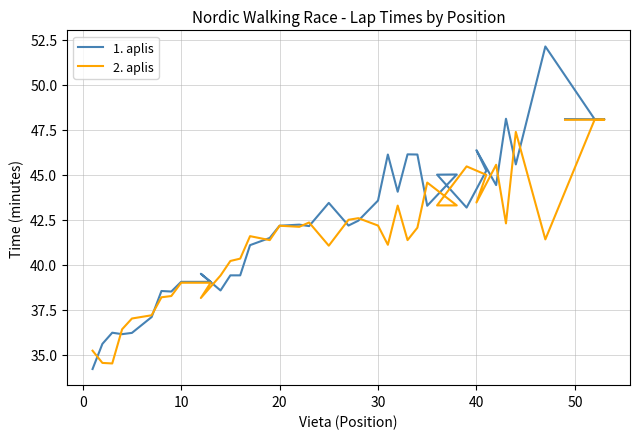

What is the minimum value for 2. aplis?

34.5